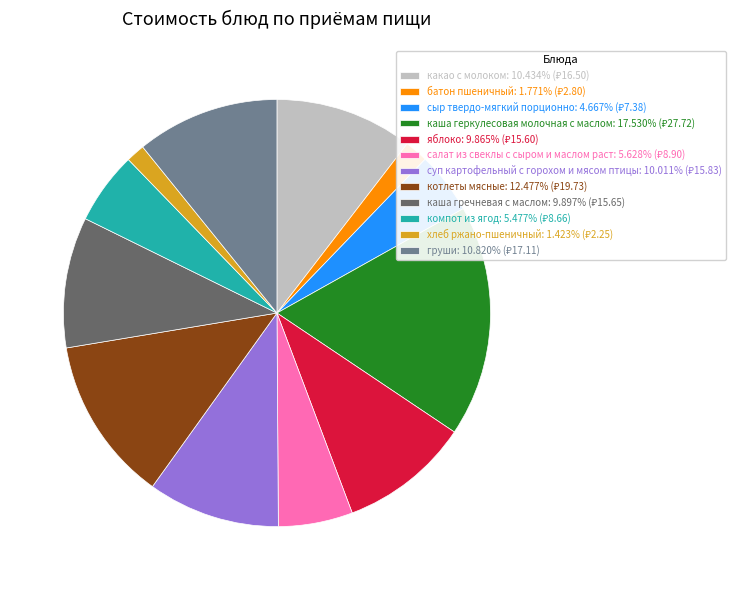

The хлеб ржано-пшеничный slice represents 1% of the pie. True or false?

True